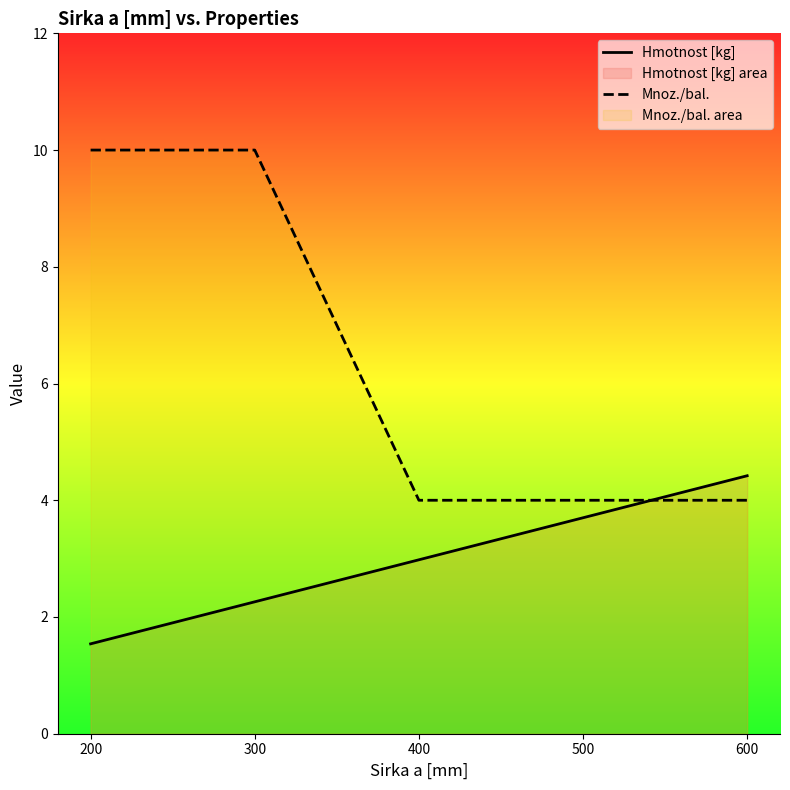

Is the value of Hmotnost [kg] at 500 greater than the value of Mnoz./bal. at 500?

No